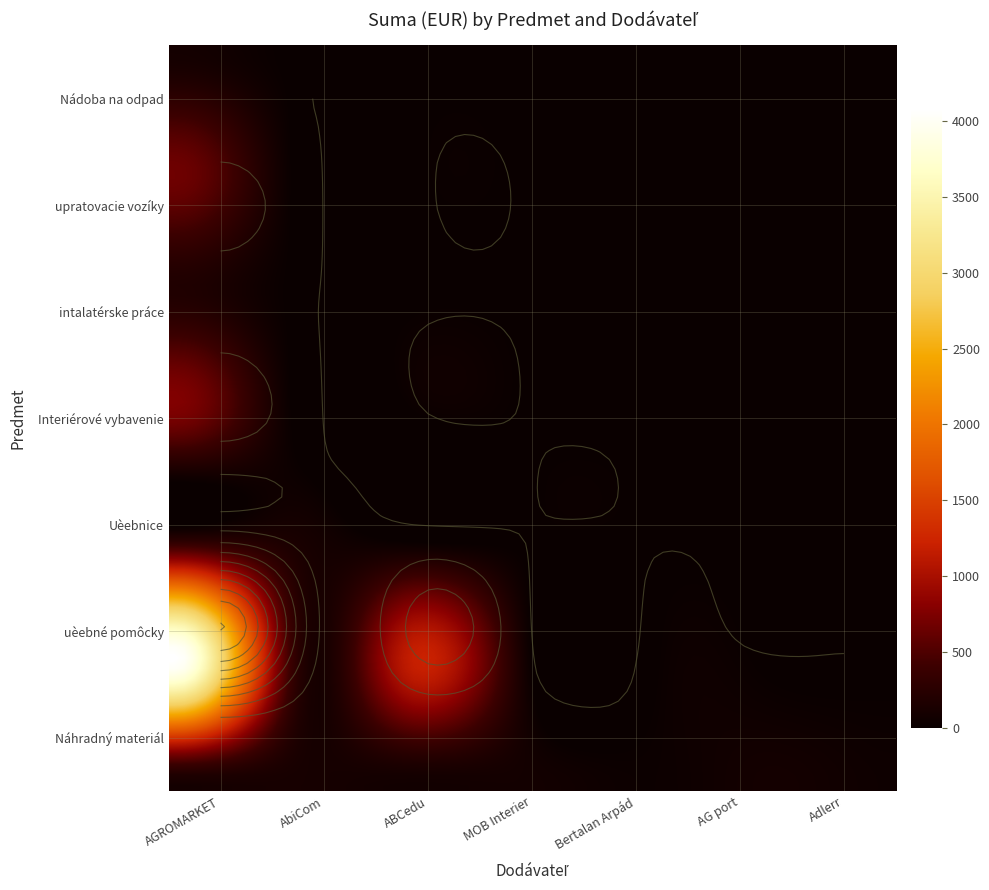

Between 4 and 6, which series saw the biggest shift?

Náhradný materiál